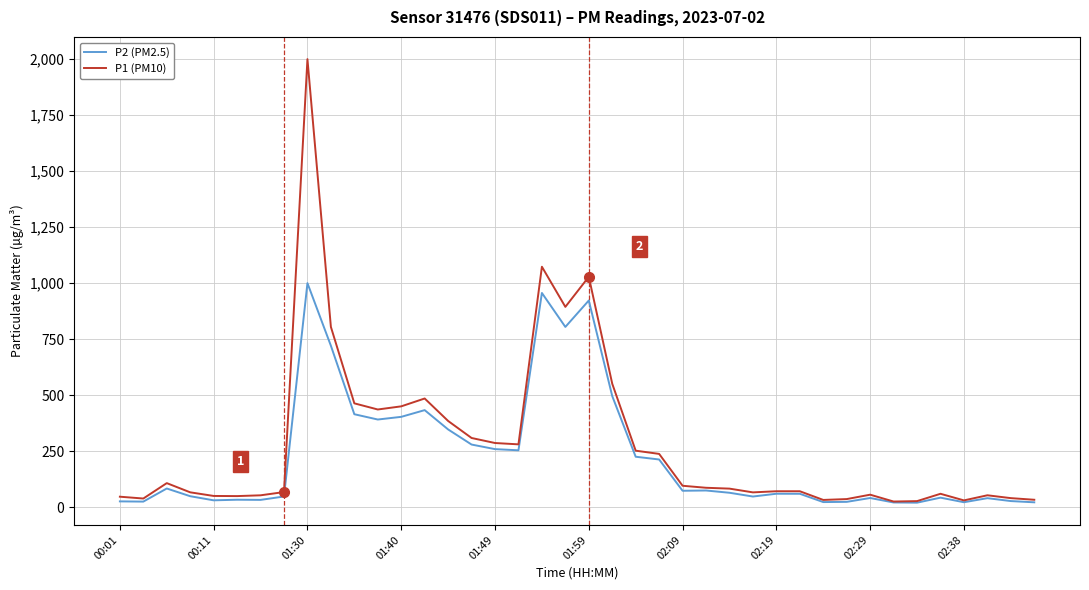

What is the sum of all P1 (PM10) values?

11271.8